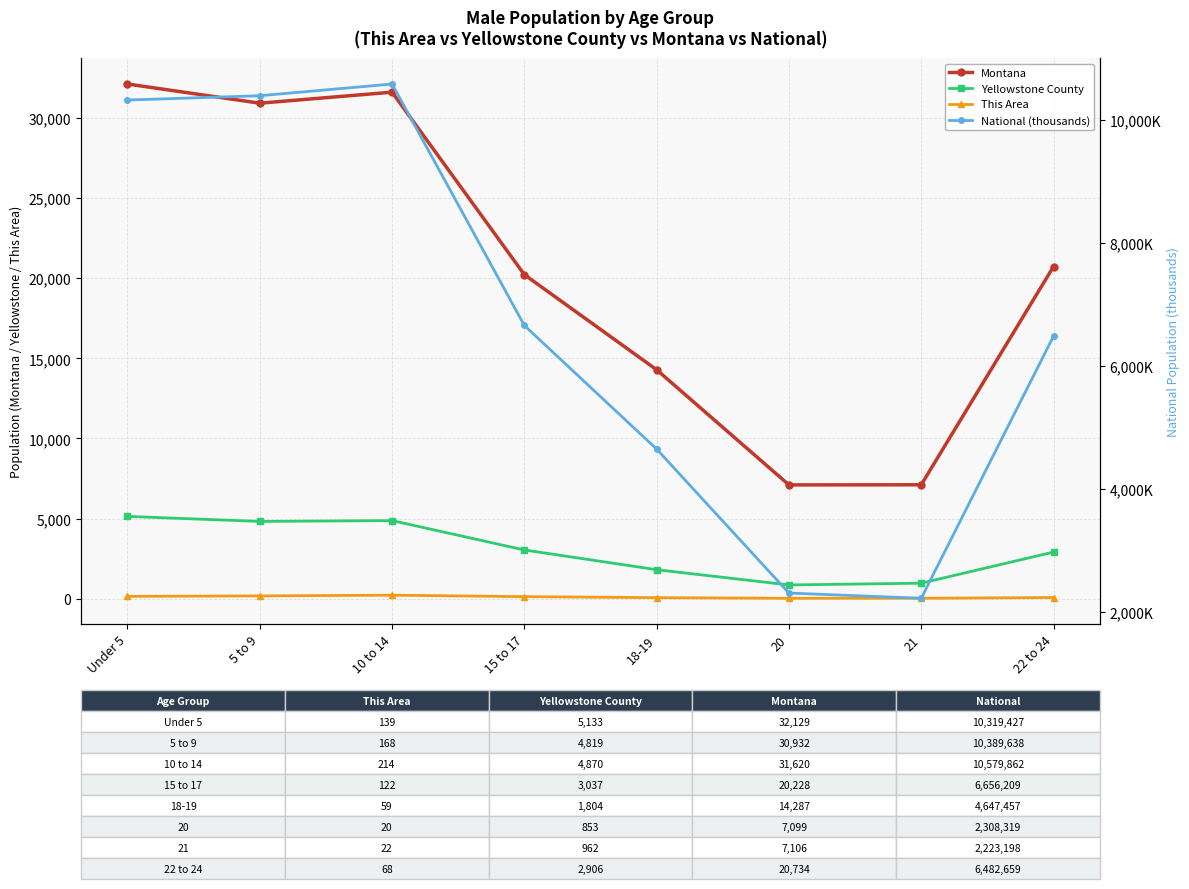

What is the value of the Yellowstone County point at the 7th from the left?

962.0